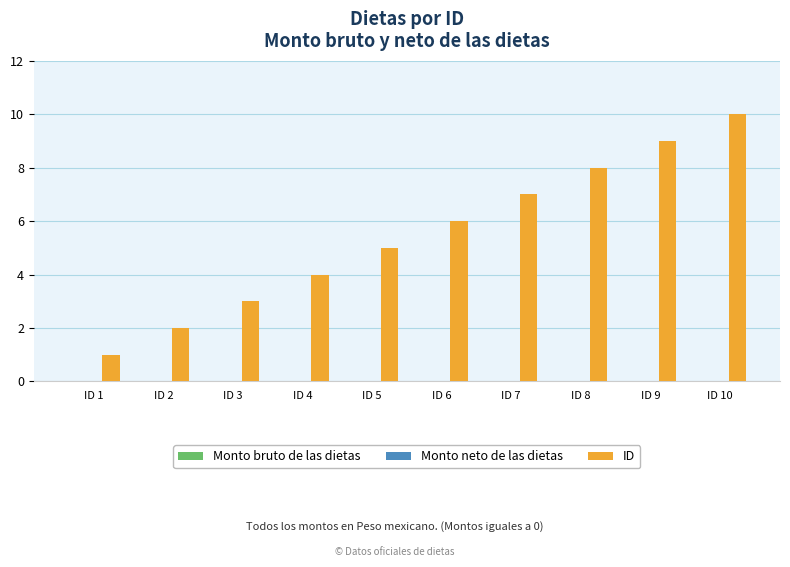

What is the sum of all values?

55